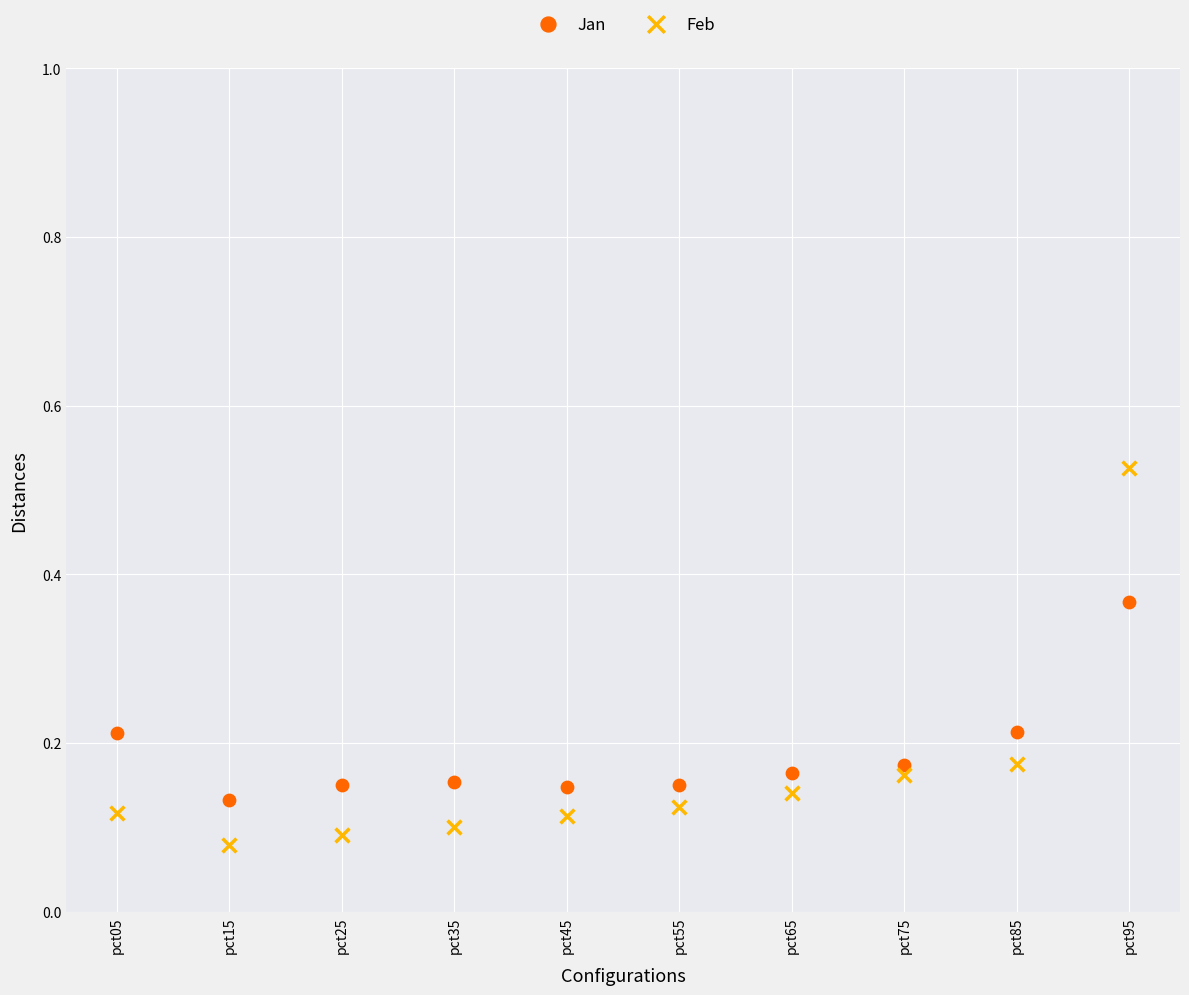

Which series reaches the minimum Y coordinate?

Feb